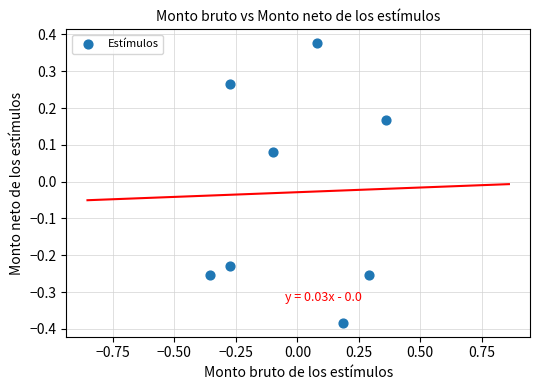

What is the range of Y values (max minus min)?

0.8